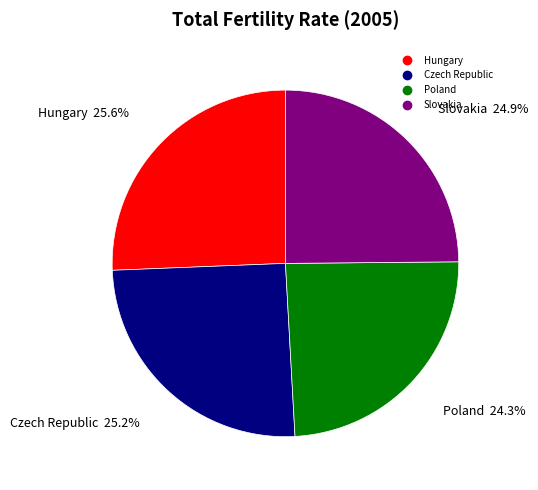

What percentage is NOT represented by Hungary?

74.4%